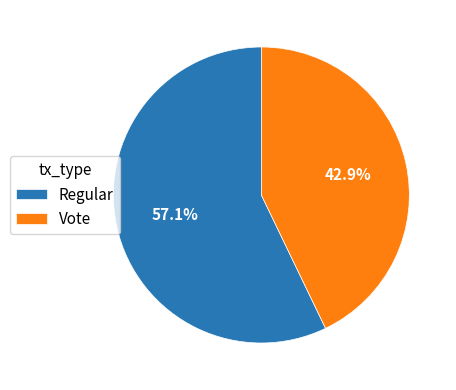

Which has a higher value, Regular or Vote?

Regular